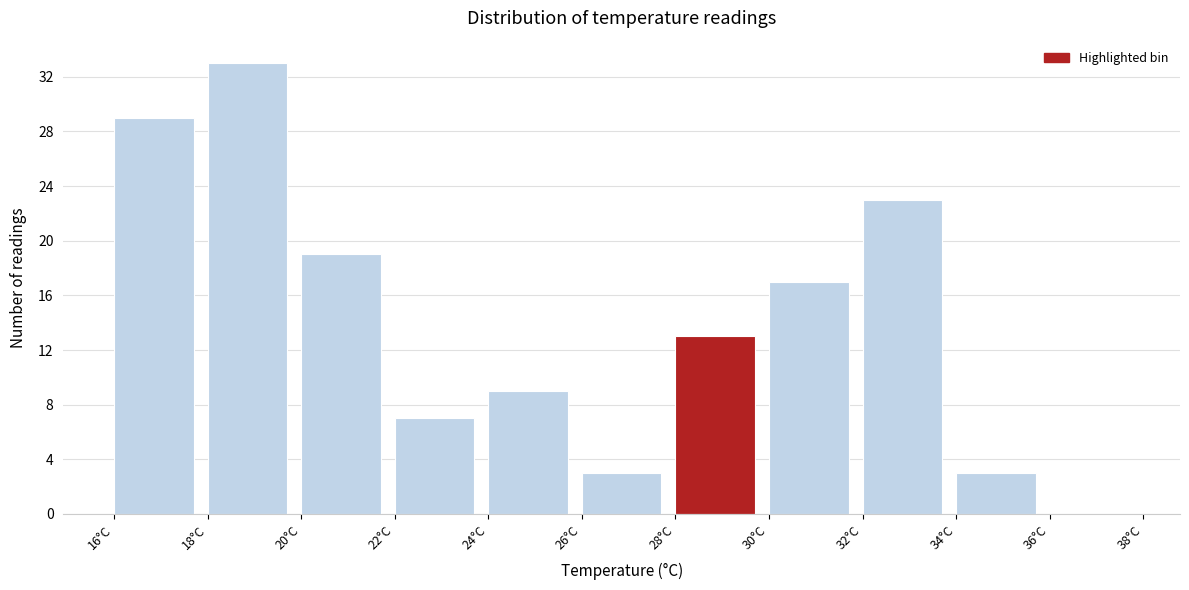

Reading left to right, list every bar in this chart as the range it spans on the x-axis followed by its height. The values are not printed on the chart, so give them approximately, as read against the axis.

16 to 18: 29
18 to 20: 33
20 to 22: 19
22 to 24: 7
24 to 26: 9
26 to 28: 3
28 to 30: 13
30 to 32: 17
32 to 34: 23
34 to 36: 3
36 to 38: 0